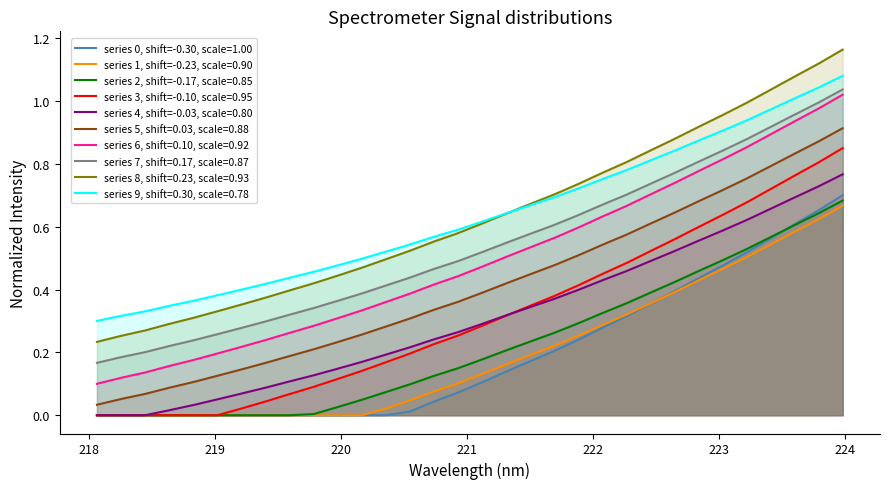

True or false: series 7, shift=0.17, scale=0.87 and series 3, shift=-0.10, scale=0.95 intersect in this chart.

False